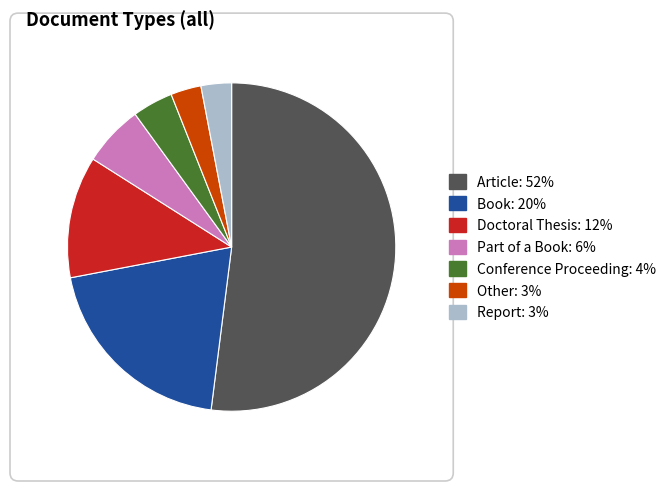

To the nearest percent, what is the difference between the Other and Doctoral Thesis slice percentages?

9%